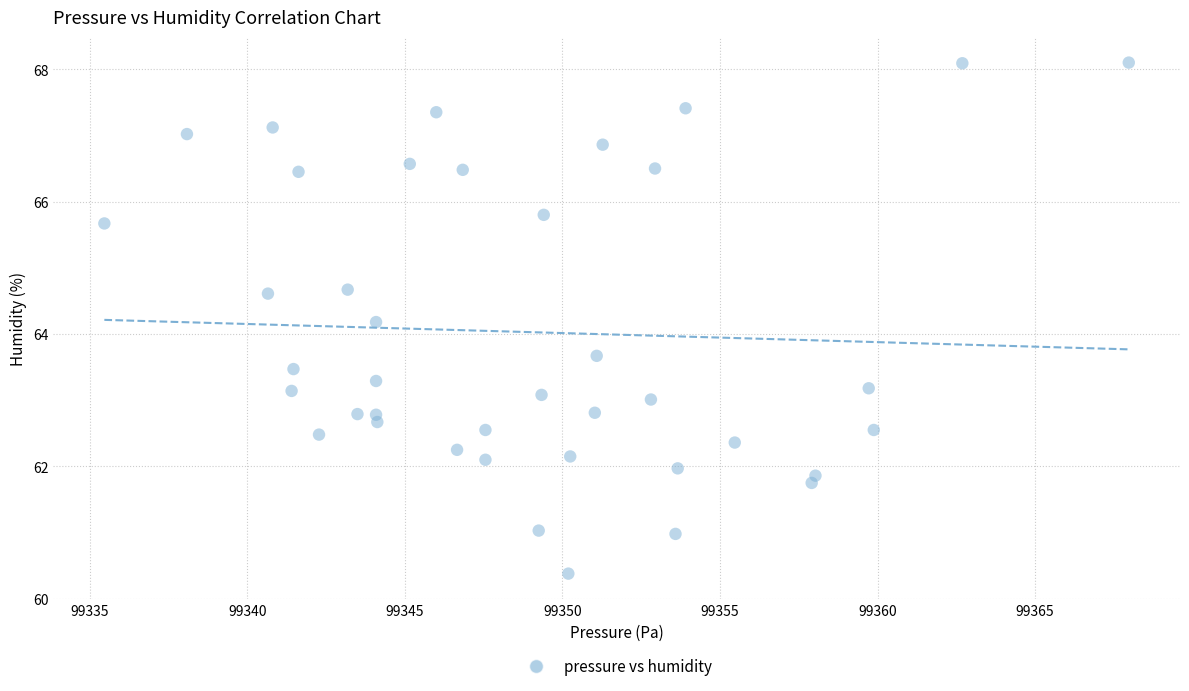

What Y value in the scatter plot is closest to 64?

64.2